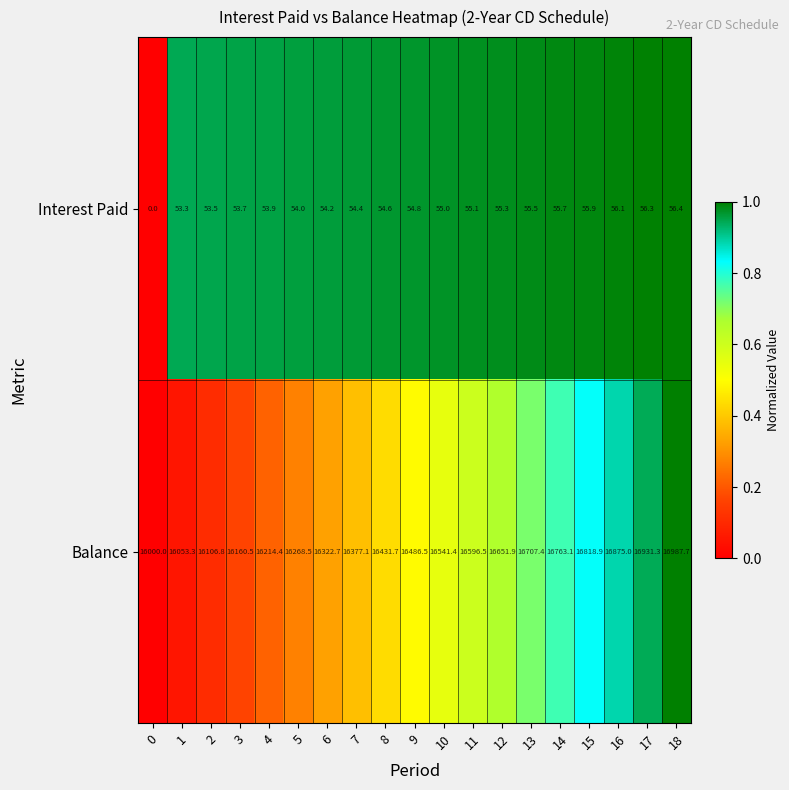

What is the sum of all Balance values?

313294.7